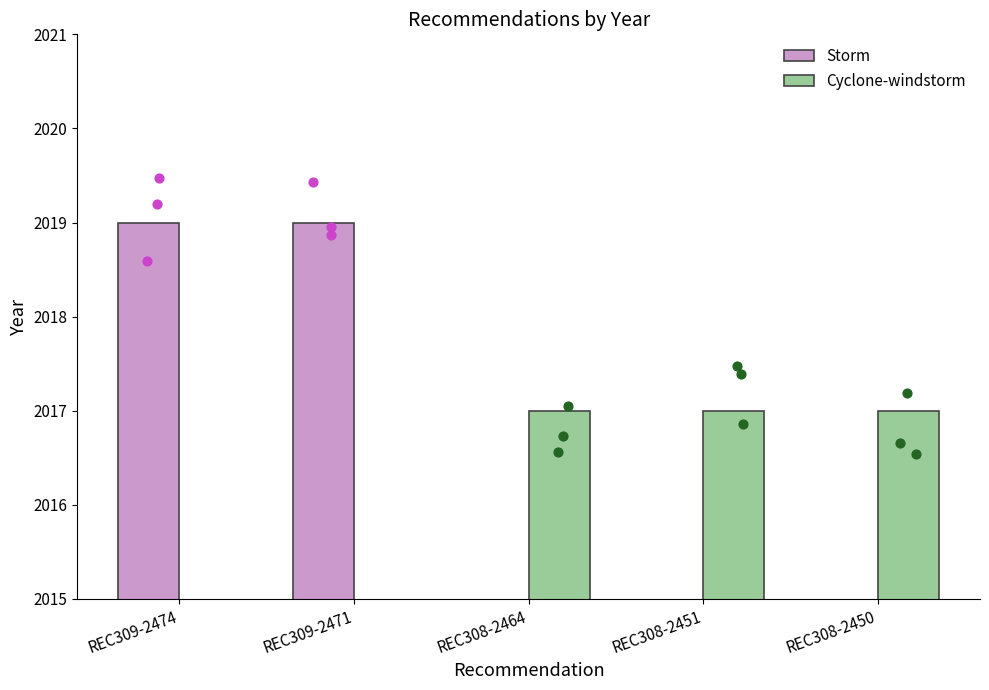

What are all the series names shown in the legend?

Storm, Cyclone-windstorm